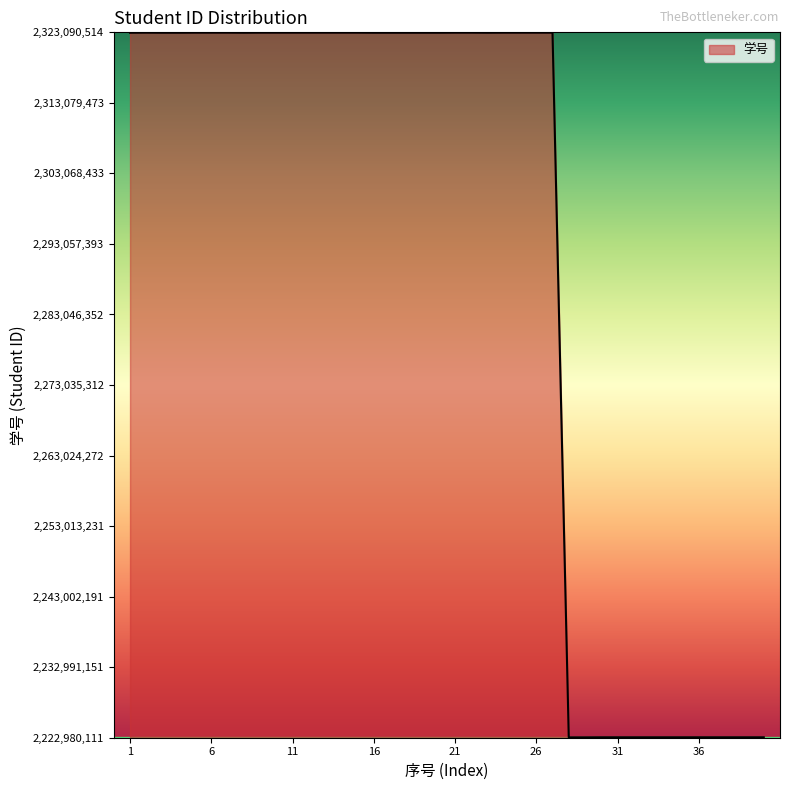

What is the greatest value displayed?

2323040514